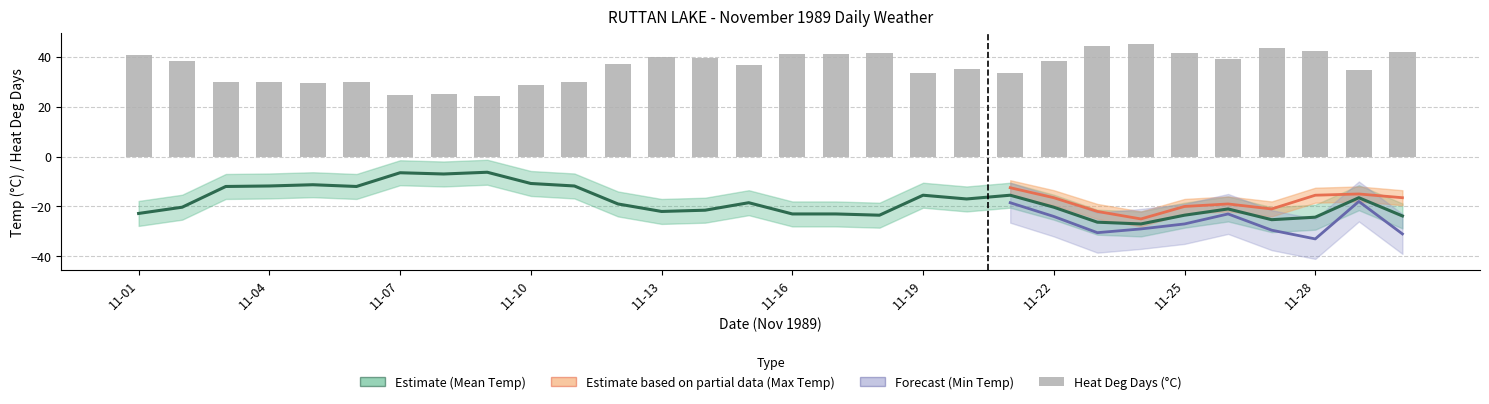

What is the smallest value displayed?

-33.0